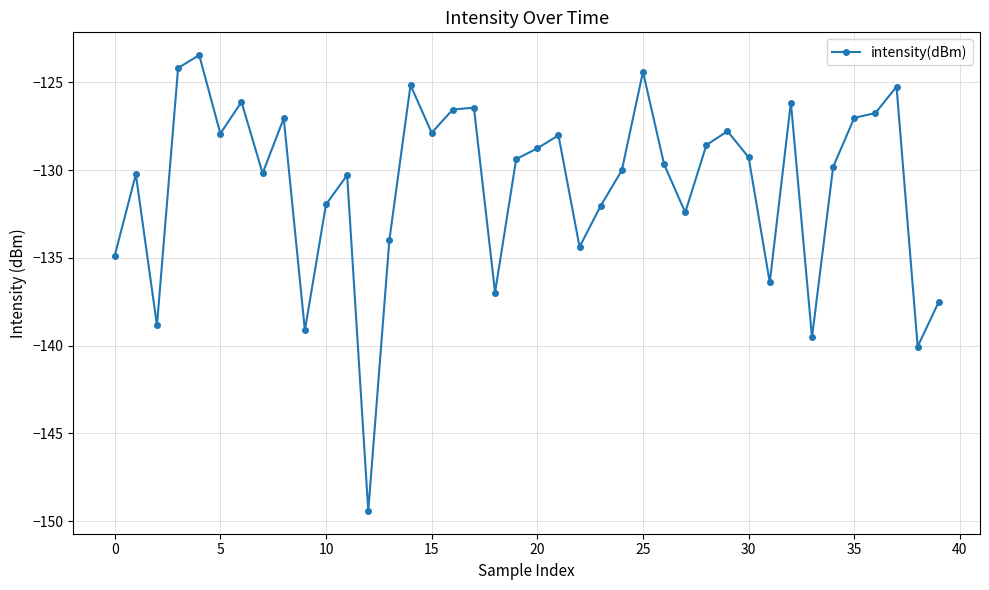

What is the maximum value shown in the chart?

-123.4